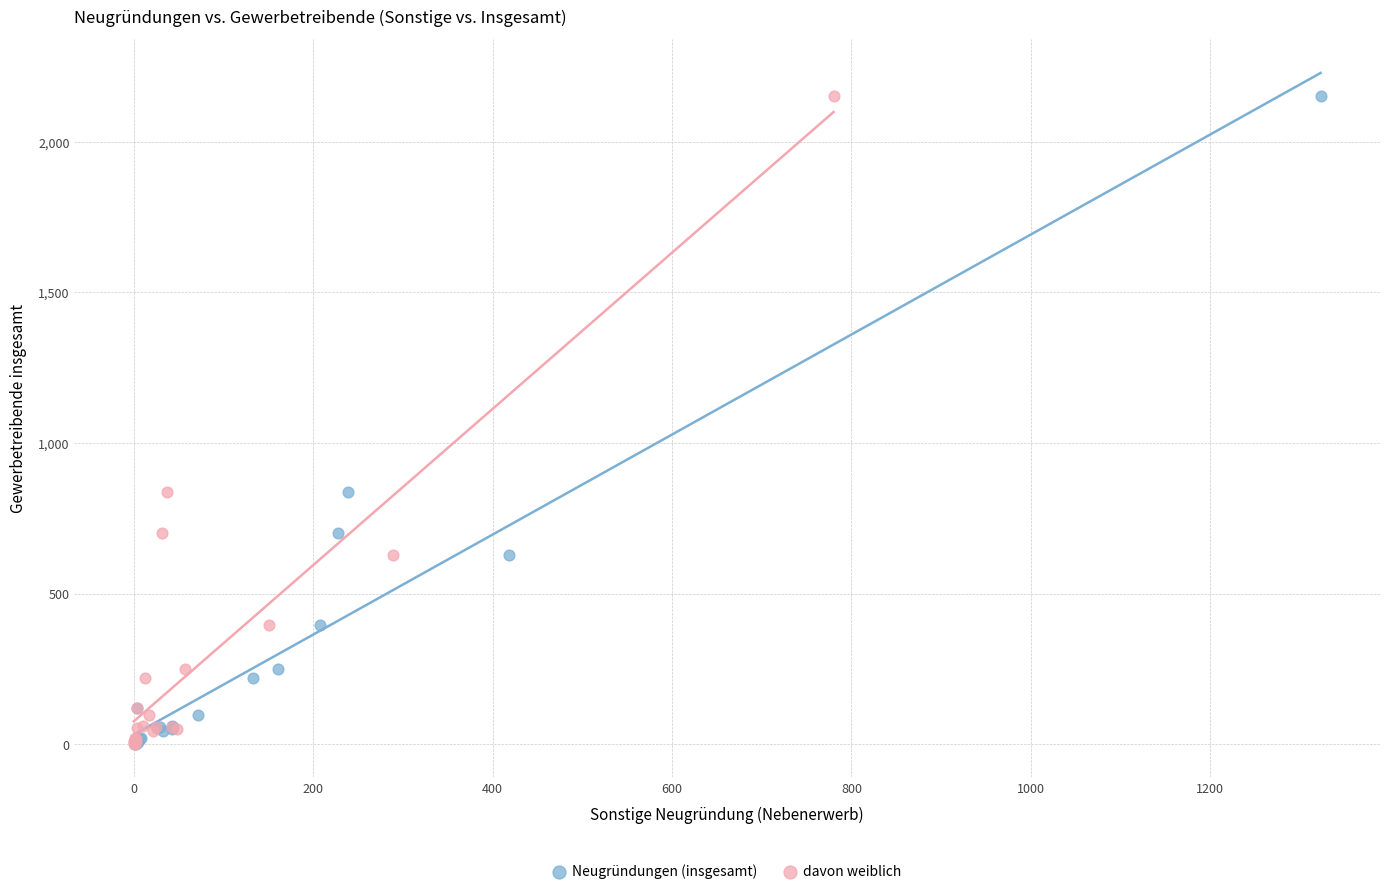

What are all the series names shown in the legend?

Neugründungen (insgesamt), davon weiblich